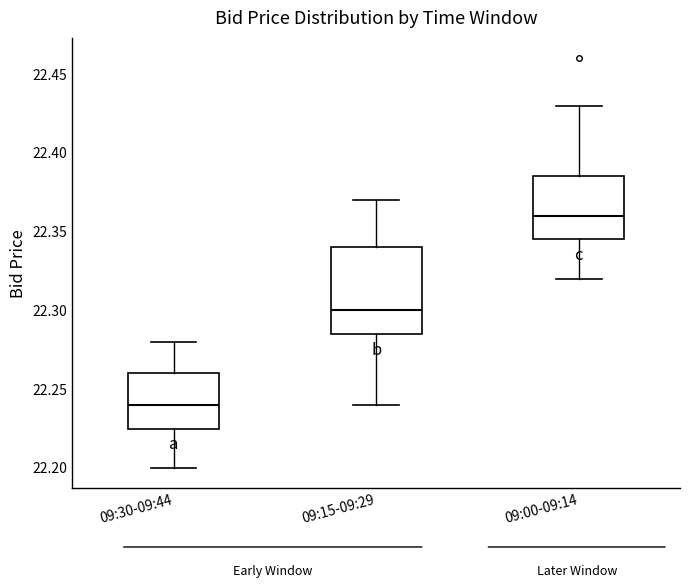

Comparing the boxes themselves (not the whiskers), which one is the tallest?

09:15-09:29